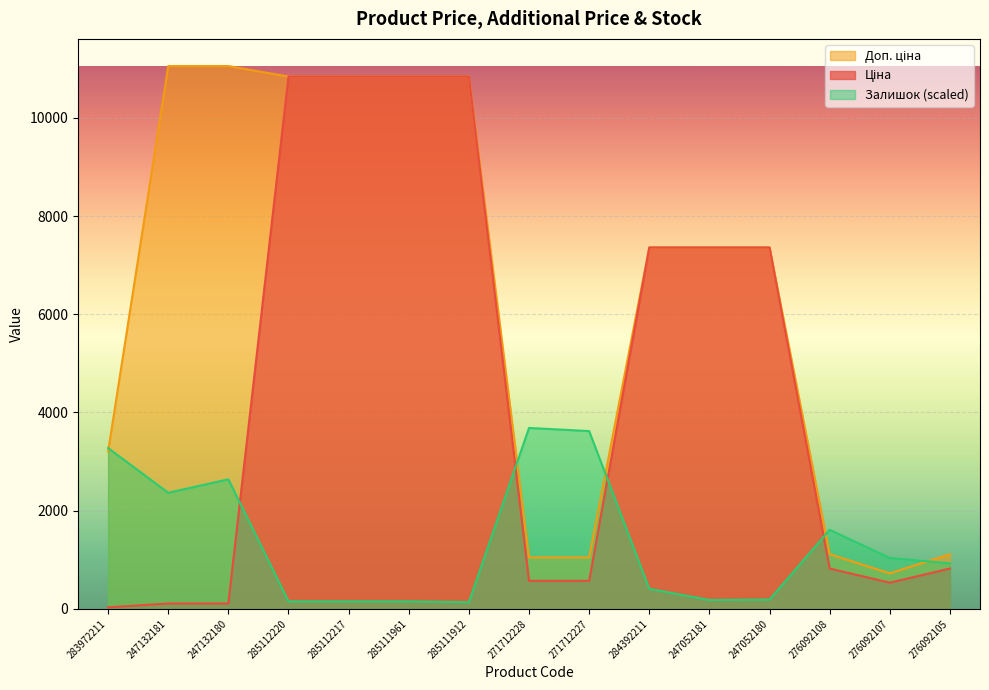

What is the maximum value for Доп. ціна?

11055.0